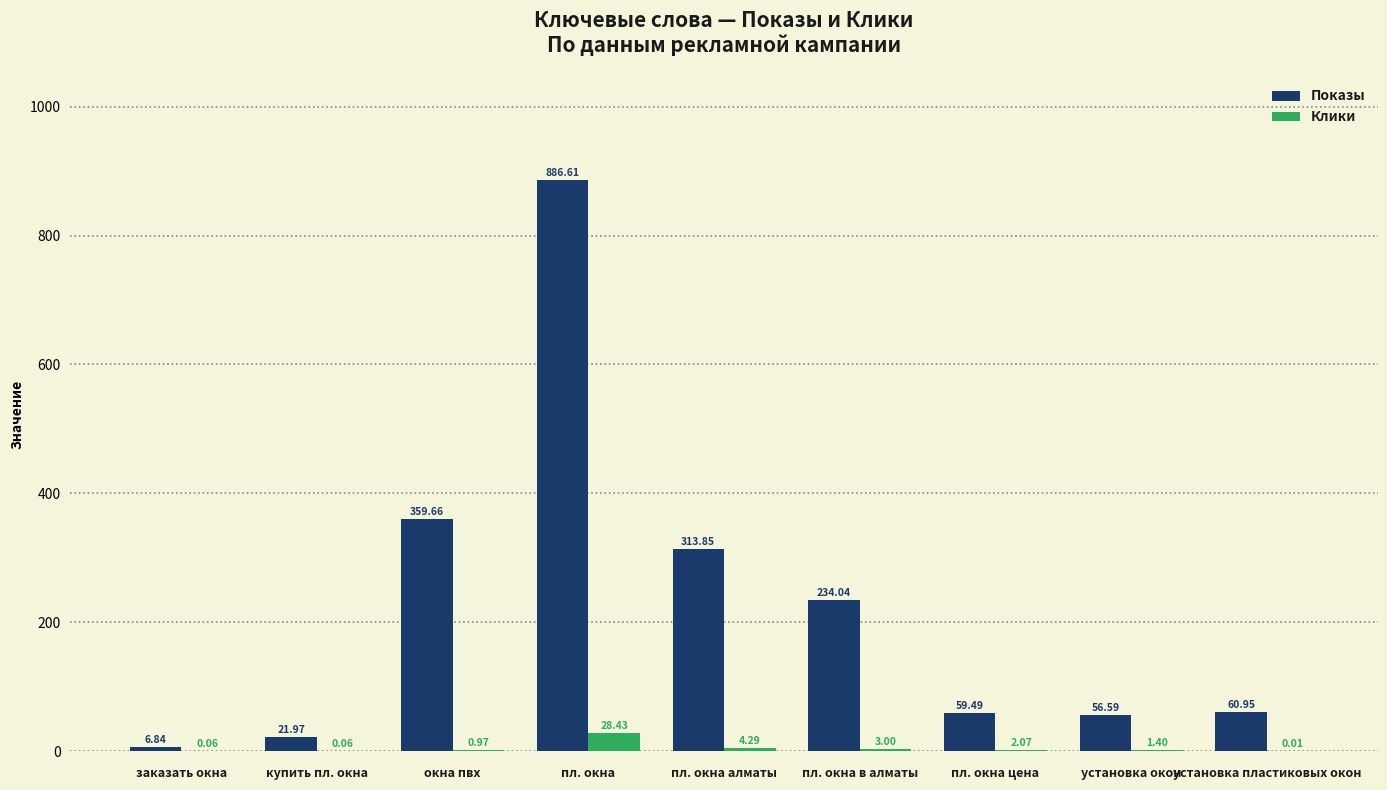

Between пл. окна цена and установка пластиковых окон, which series saw the biggest shift?

Клики